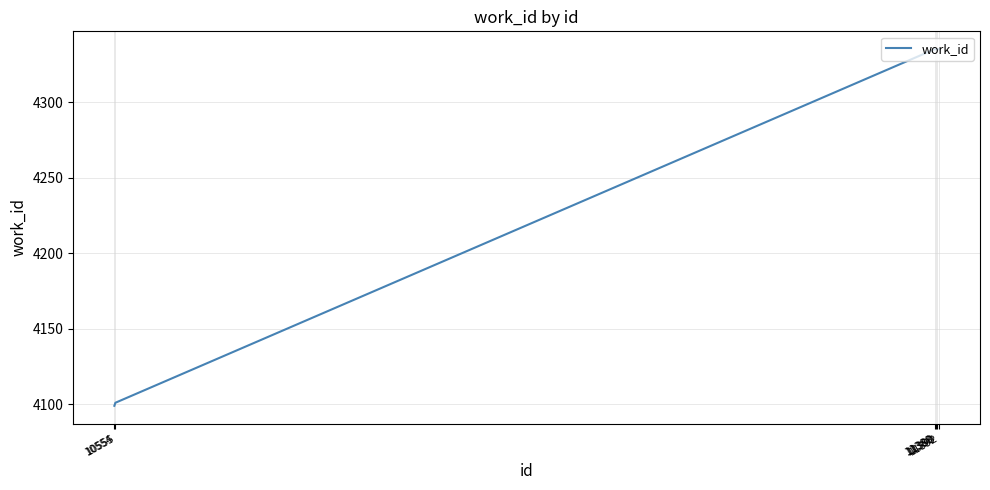

Reading left to right, extract all data points from this chart.

4099	4101	4335	4335	4335	4335